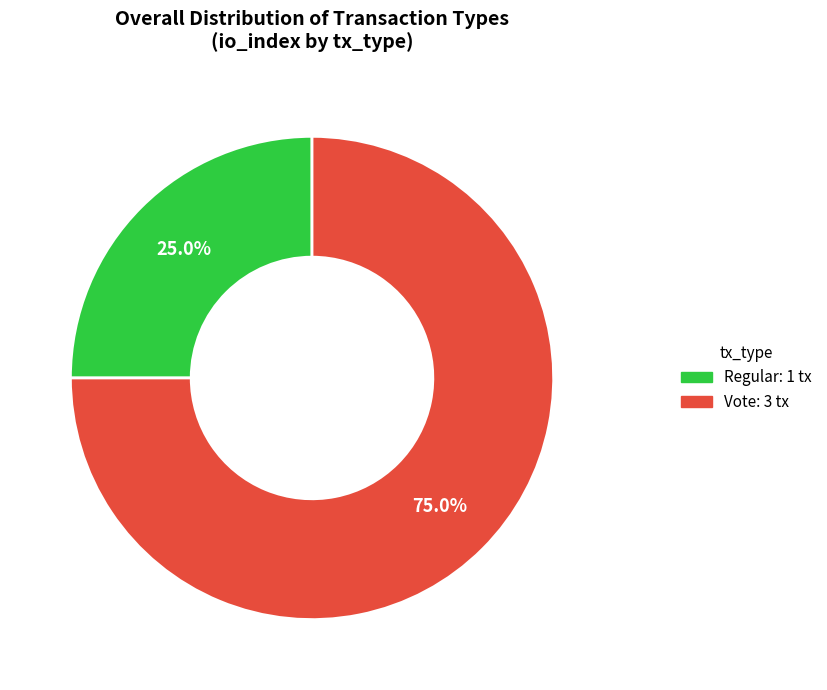

Is there a majority slice in this chart?

Yes